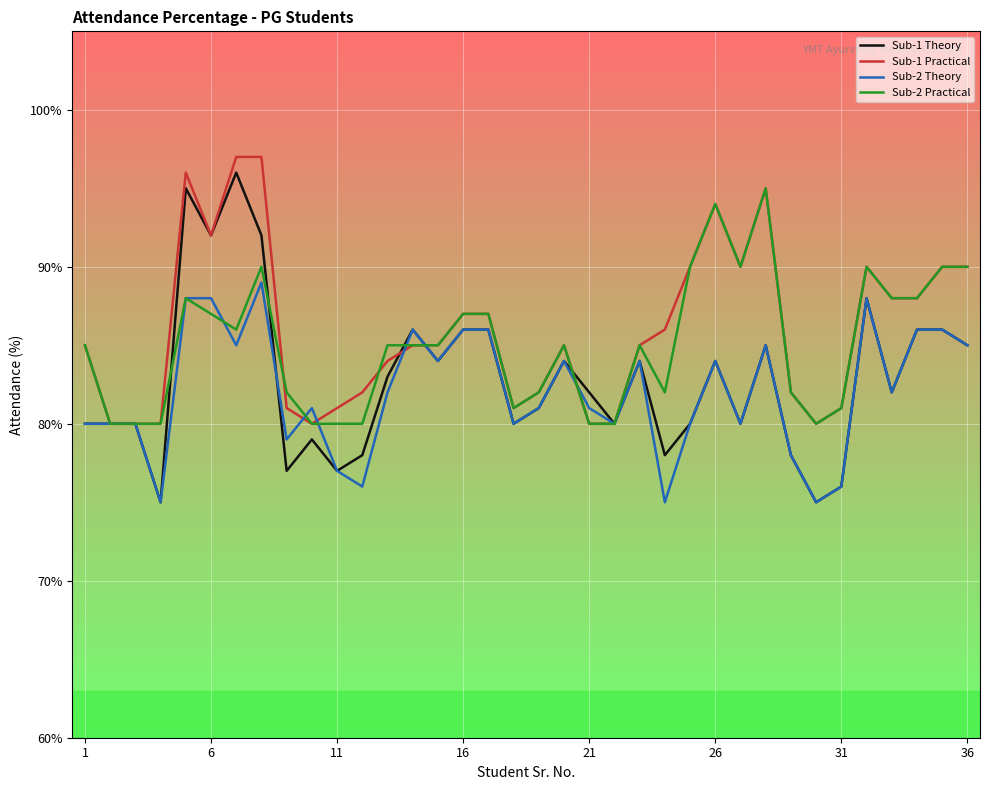

What is the smallest value displayed?

75